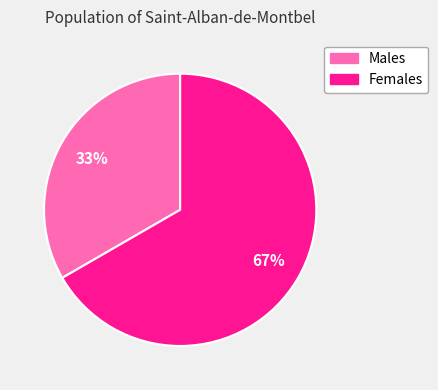

Is there any slice that represents more than half of the pie?

Yes